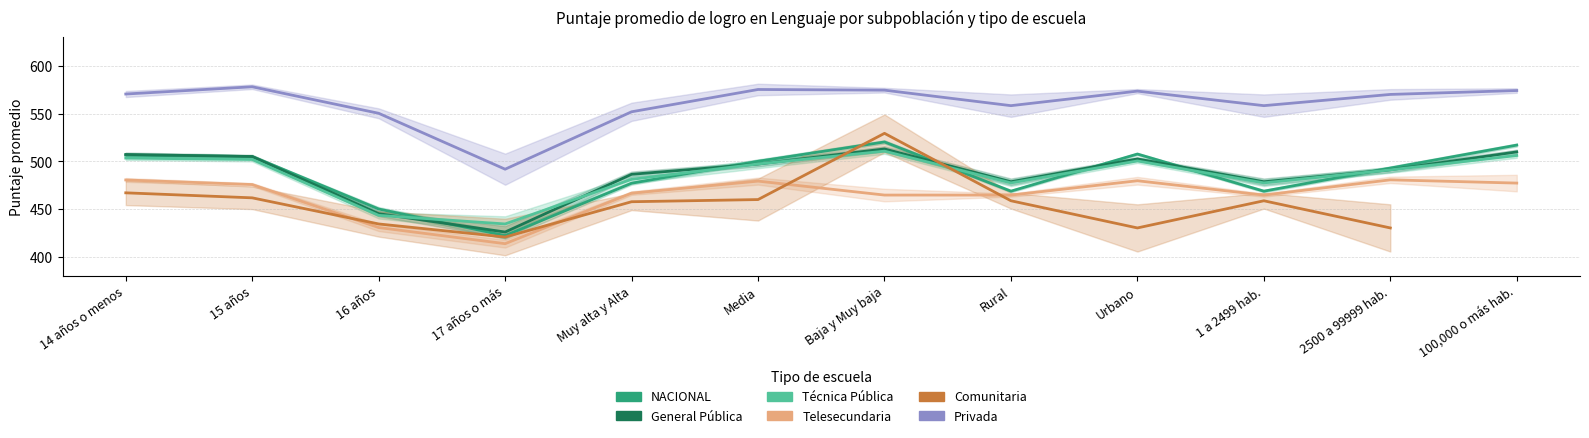

Where do Comunitaria and General Pública first cross each other?

Media and Baja y Muy baja